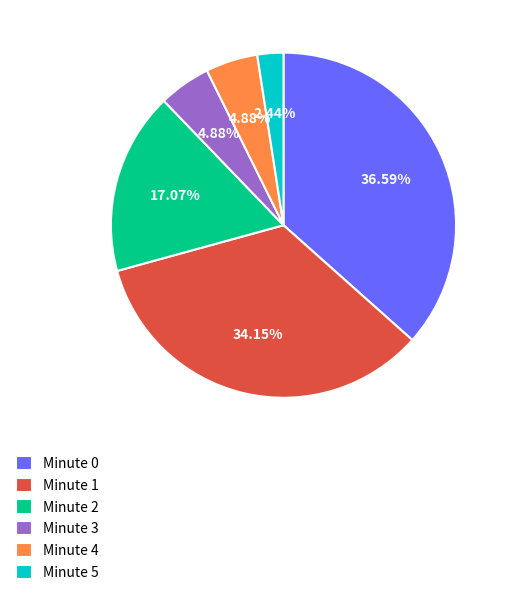

Combined, do Minute 1 and Minute 5 account for over 50%?

No